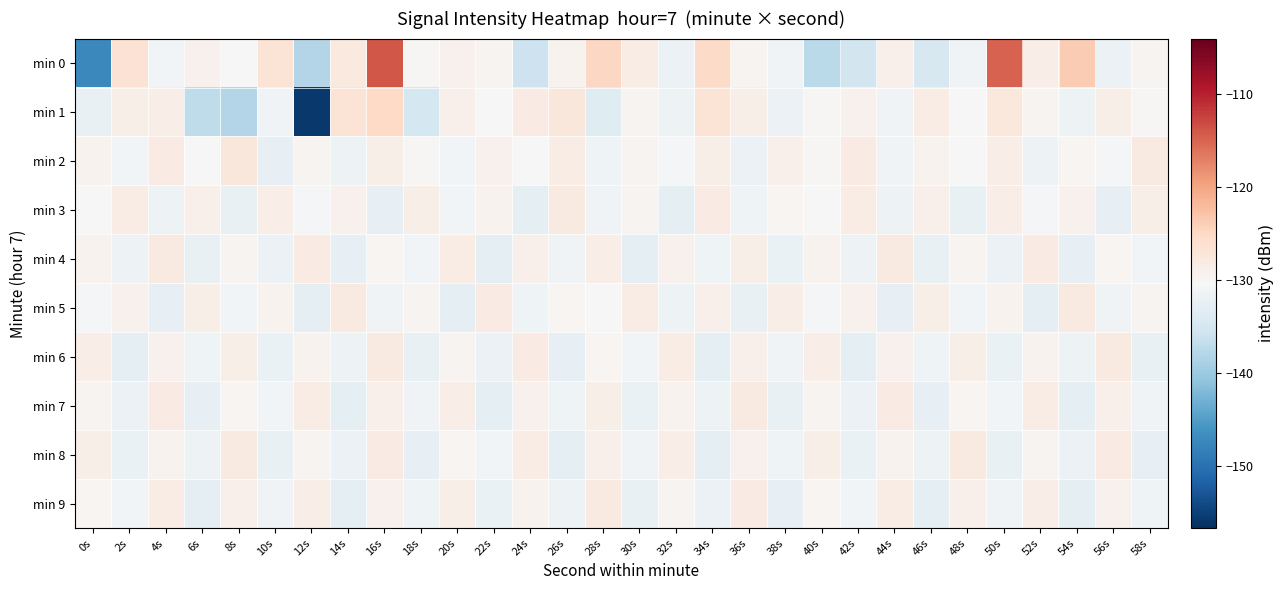

Between 26s and 56s, which is larger?

26s